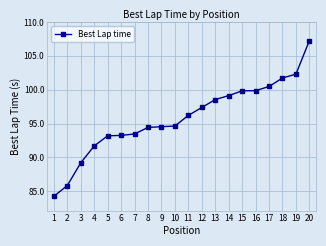

What is the greatest value displayed?

107.3